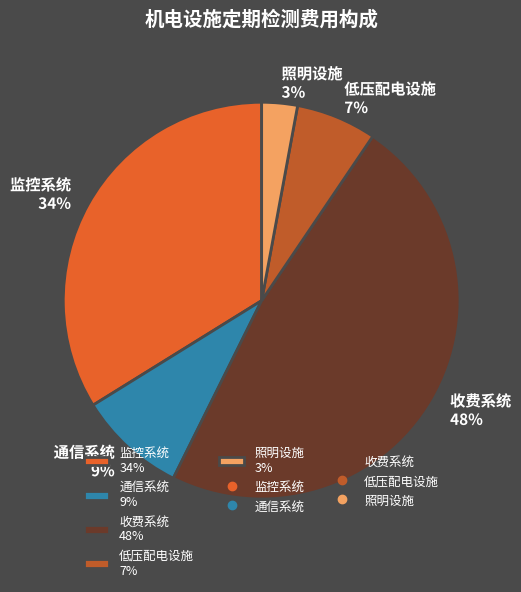

To the nearest percent, what portion does 通信系统 represent?

9%